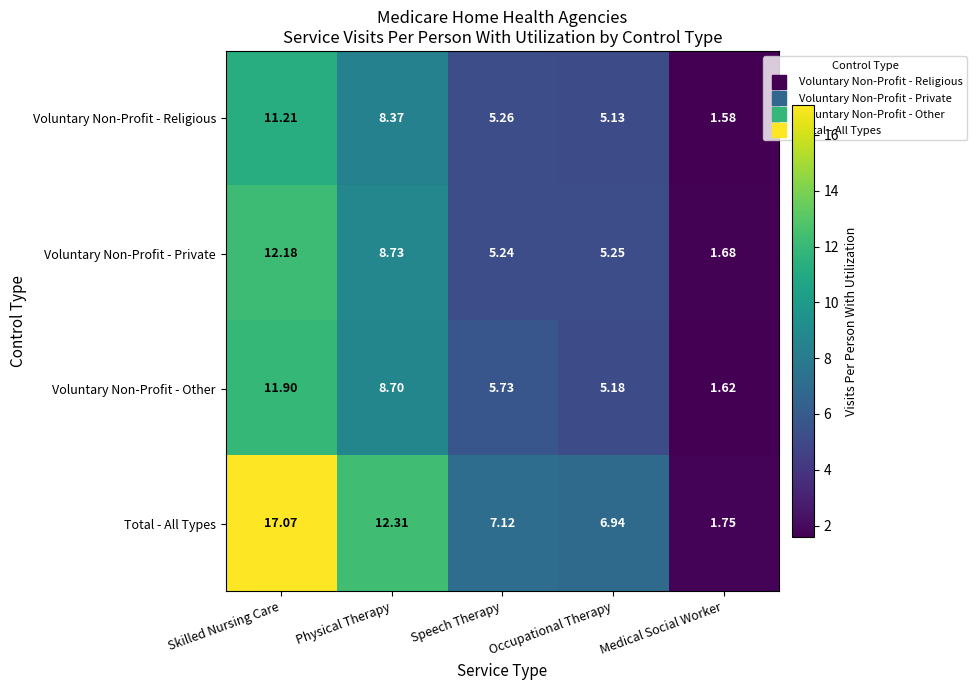

Which series has the largest total across all categories?

Total - All Types